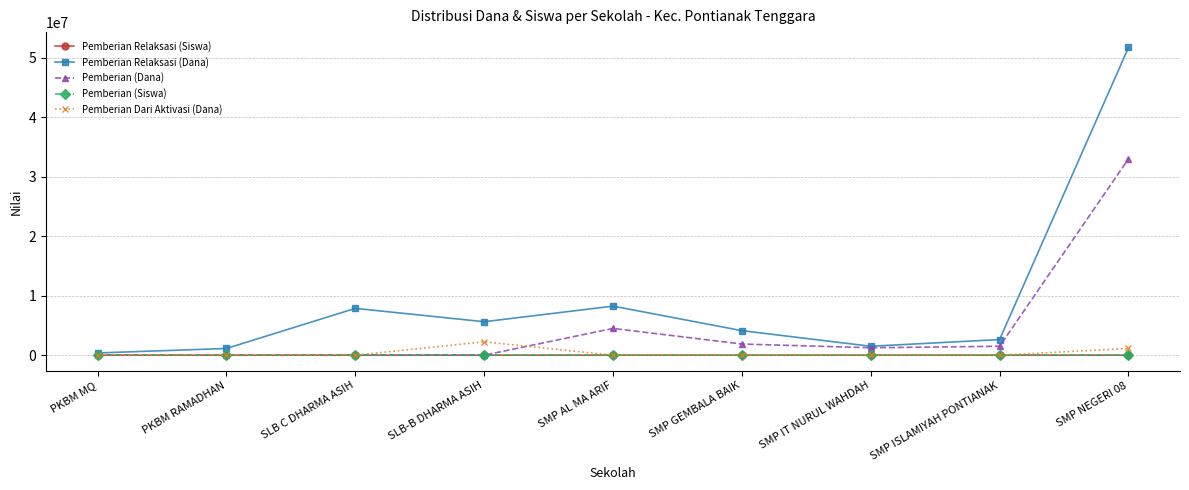

Which series has the largest total across all categories?

Pemberian Relaksasi (Dana)